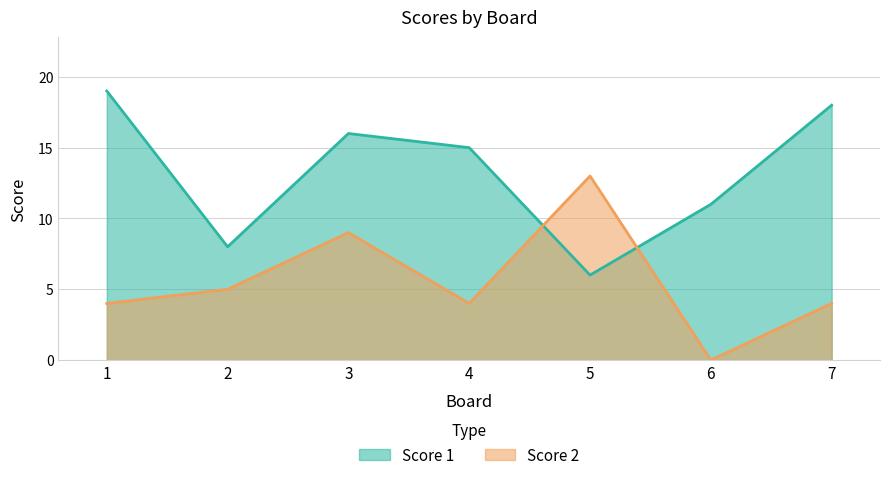

What is the sum of the Score 2 values at 1 and 3?

13